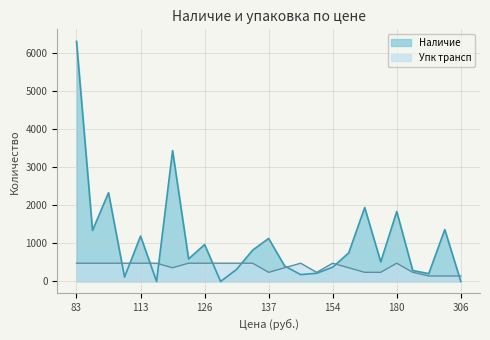

At which category is the sum across all series the highest?

83